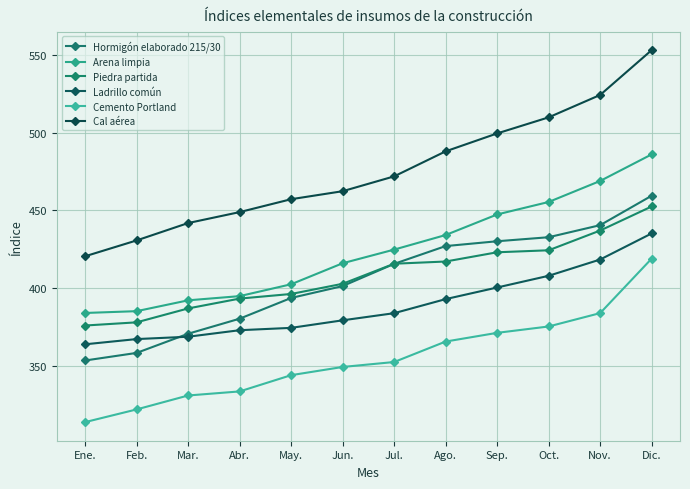

Which series has the largest range (max minus min)?

Cal aérea